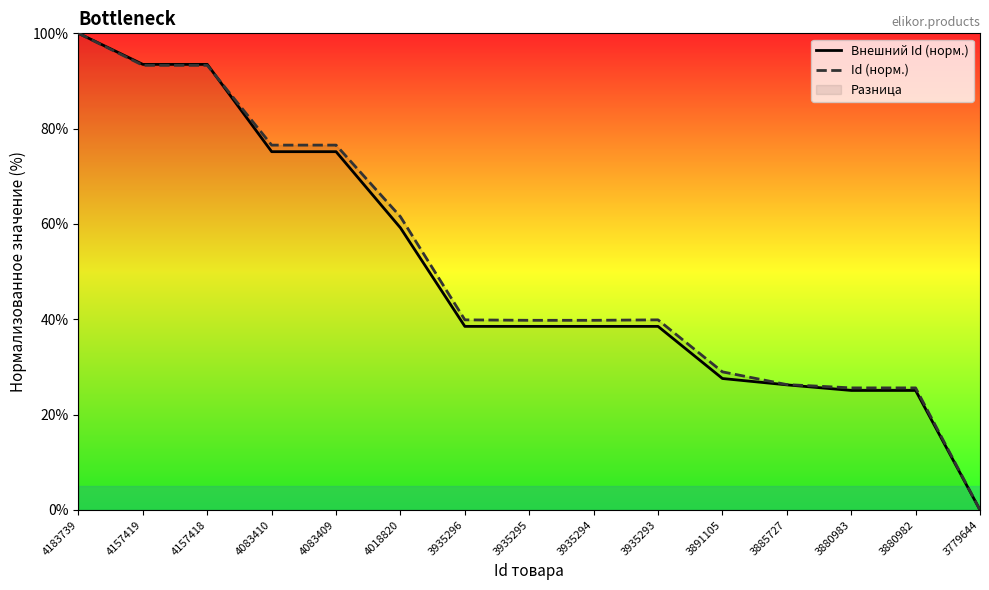

How many data points in Внешний Id (норм.) are above 38?

10